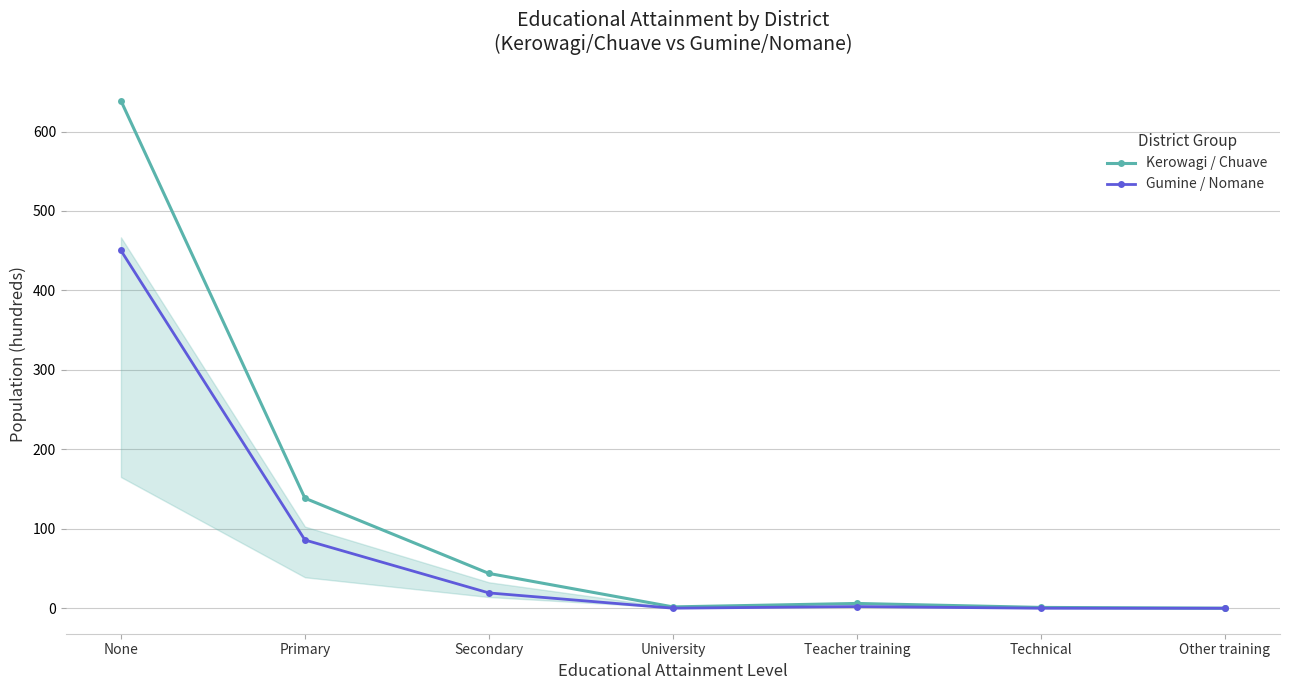

The value of Gumine / Nomane at Teacher training is 2.3. True or false?

True